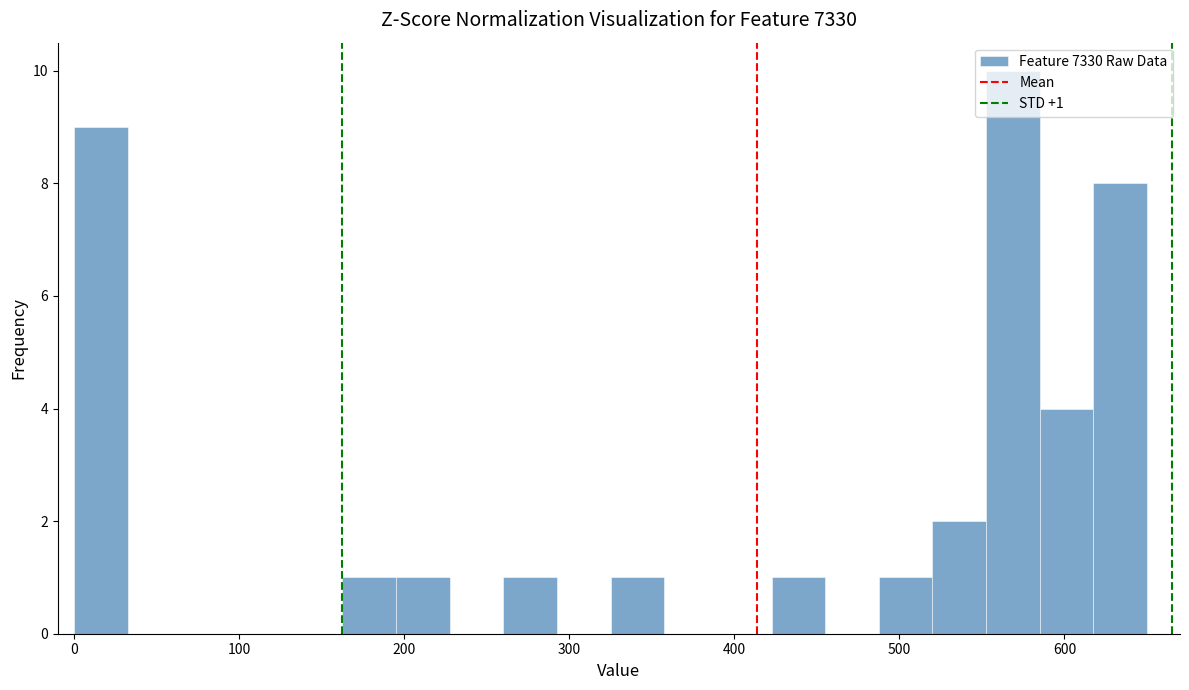

Read against the x-axis, roughly where is the centre of the tallest bar?

570